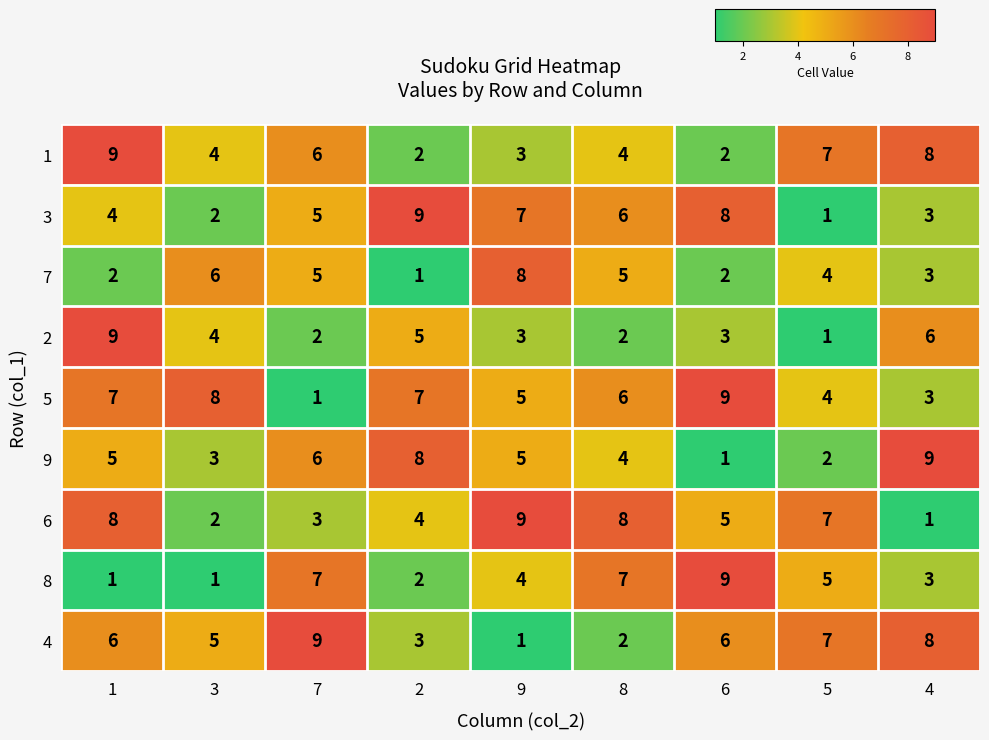

Which category has the lowest value in the 2 series?

5